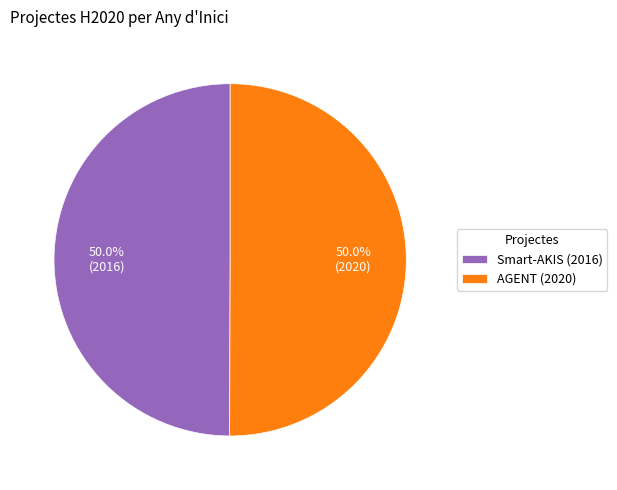

What percentage do Smart-AKIS (2016) and AGENT (2020) together represent?

100.0%